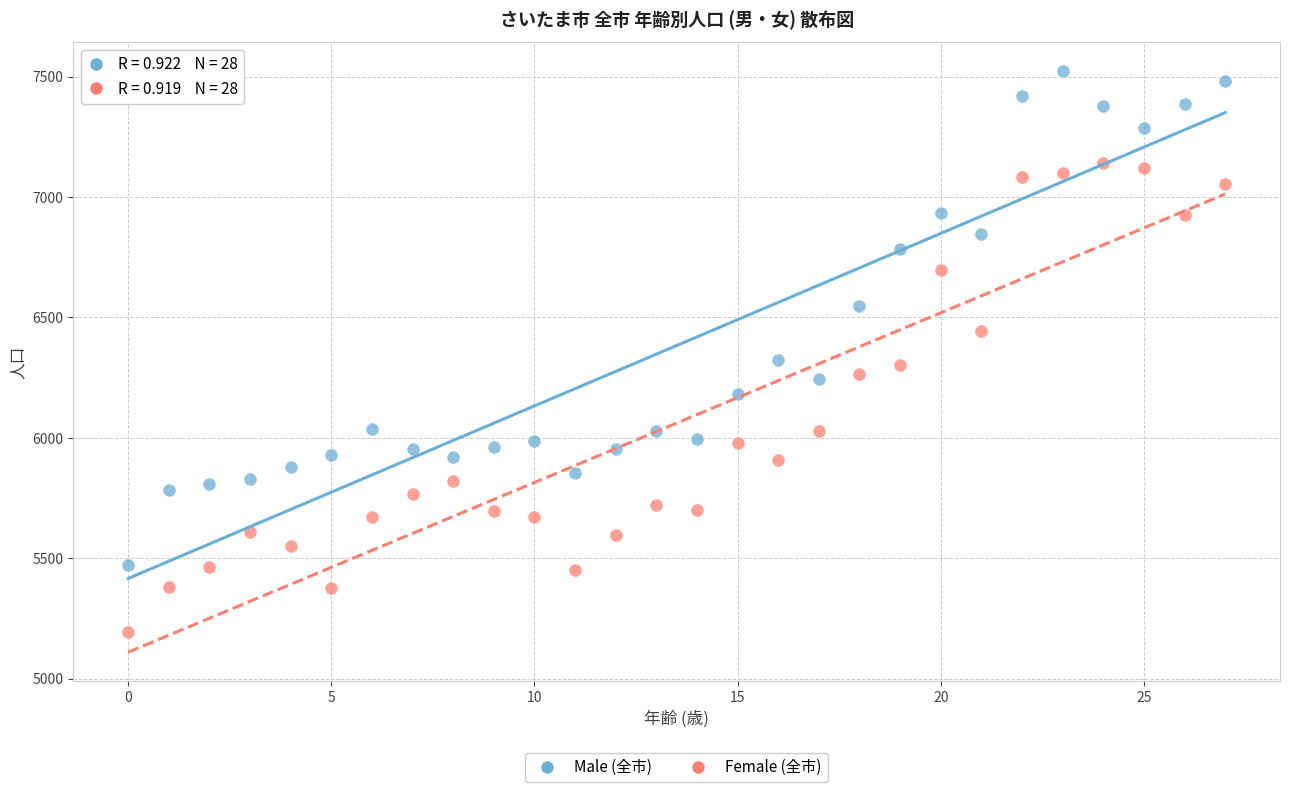

Which series contains the lowest Y value?

Female (全市)